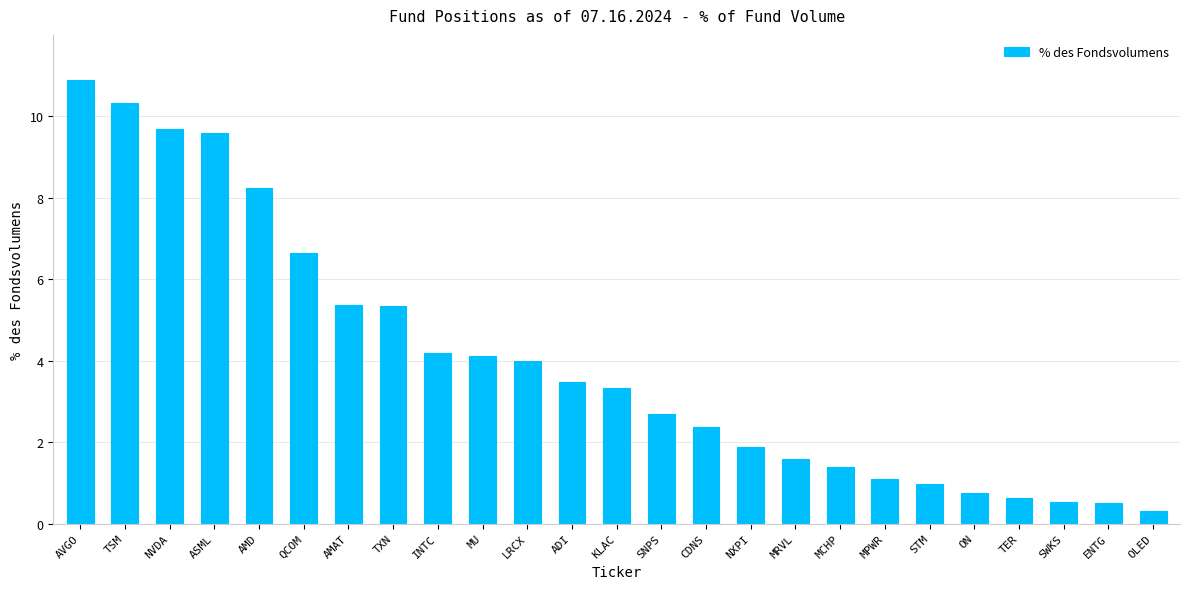

Are the bars horizontal?

No